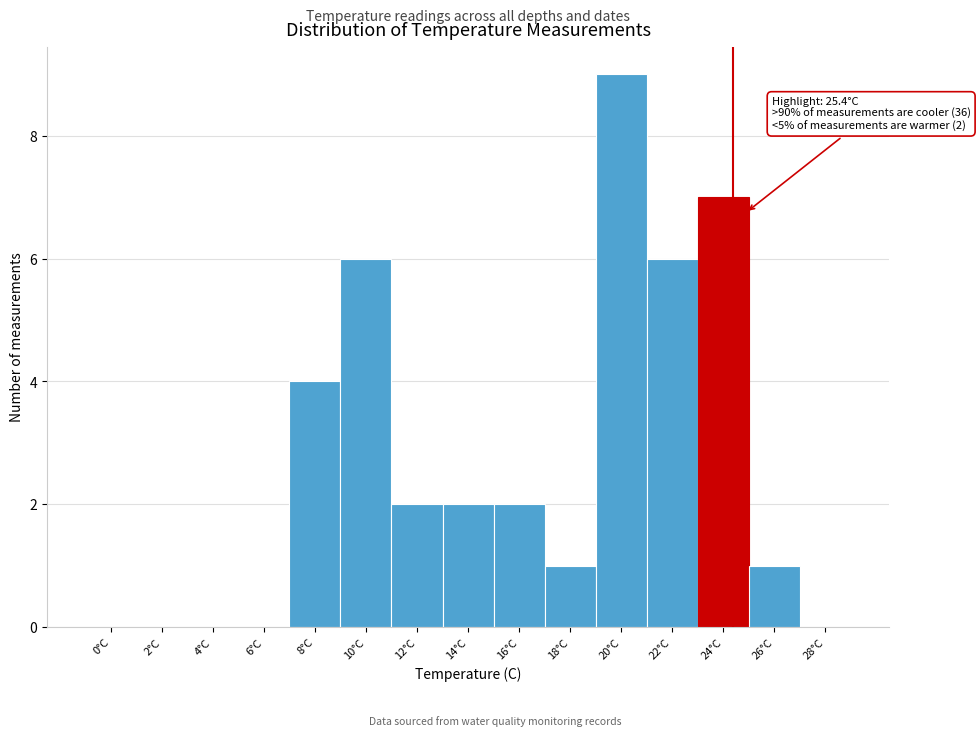

Reading right to left, what are all the values shown in this chart?

28°C=0	26°C=1	24°C=7	22°C=6	20°C=9	18°C=1	16°C=2	14°C=2	12°C=2	10°C=6	8°C=4	6°C=0	4°C=0	2°C=0	0°C=0